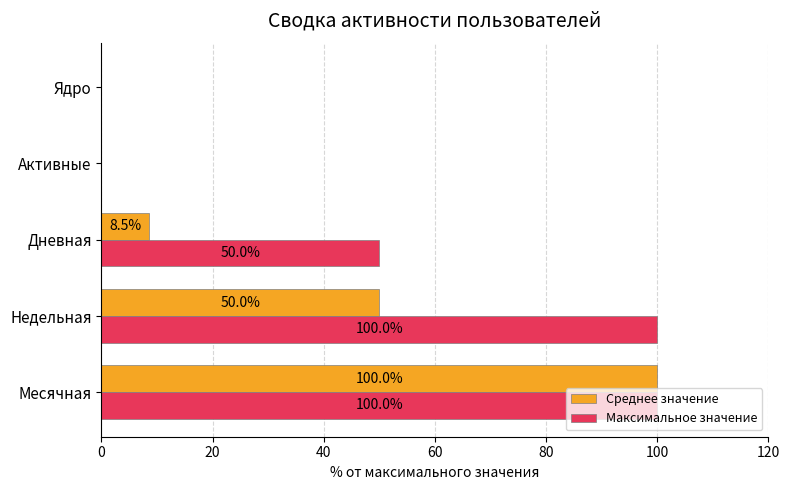

True or false: Среднее значение has a value of 3.2 at Дневная.

False